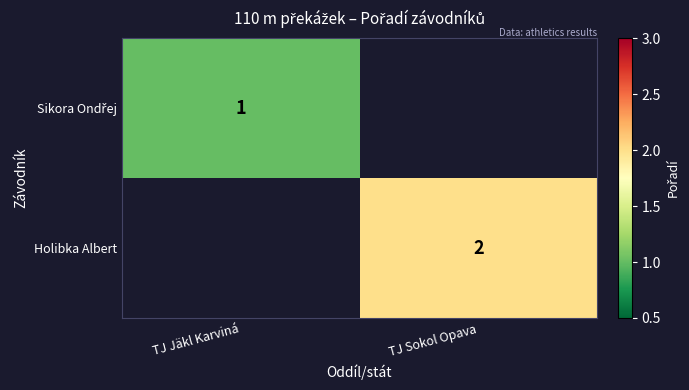

The value of Holibka Albert at TJ Sokol Opava is 2. True or false?

True